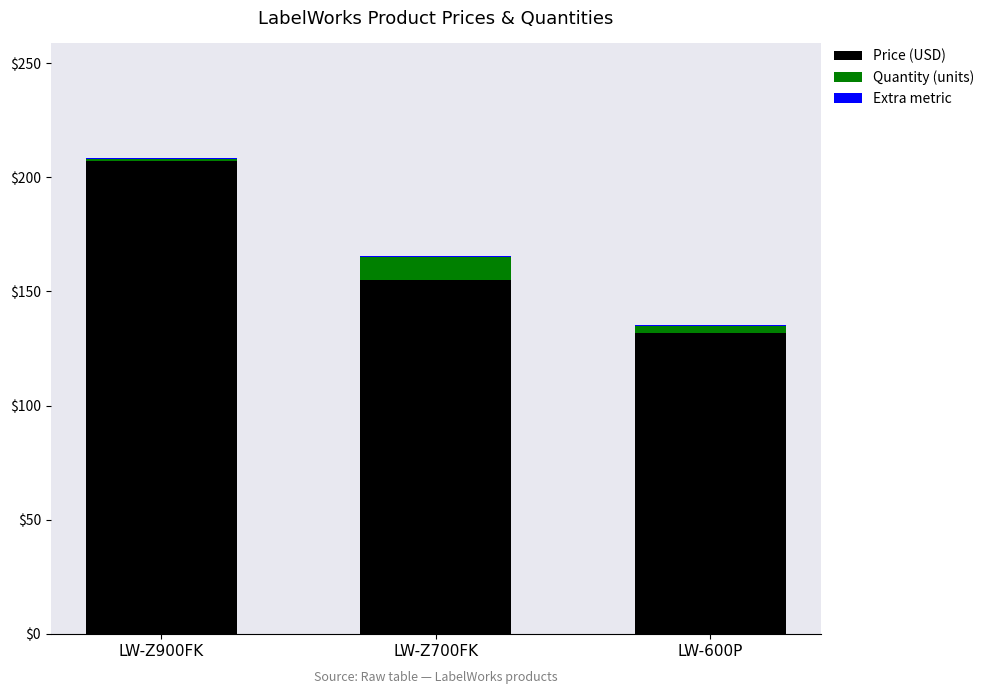

Does the chart contain stacked bars?

Yes